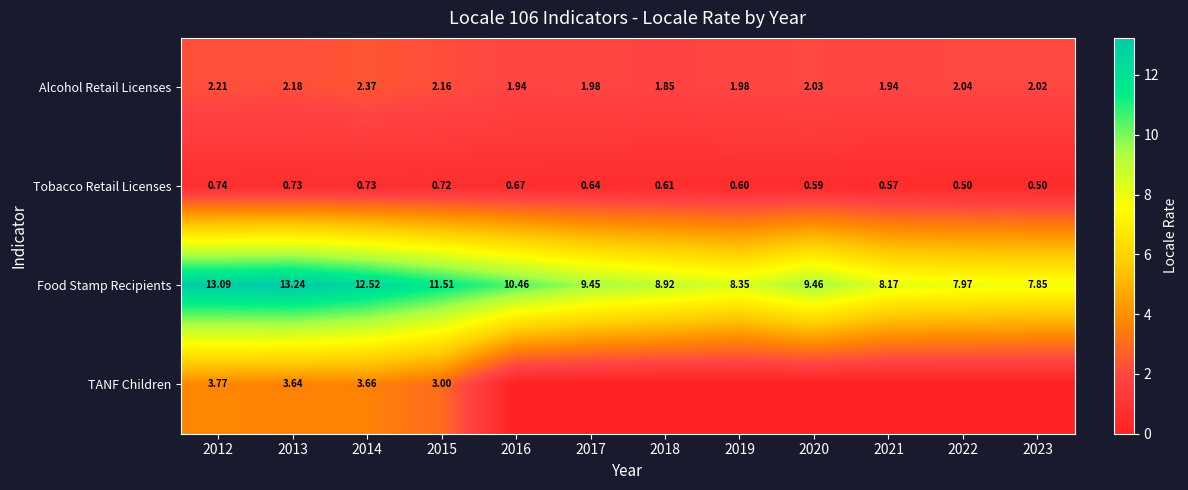

Rank the series at 2014 from lowest to highest value.

Tobacco Retail Licenses, Alcohol Retail Licenses, TANF Children, Food Stamp Recipients